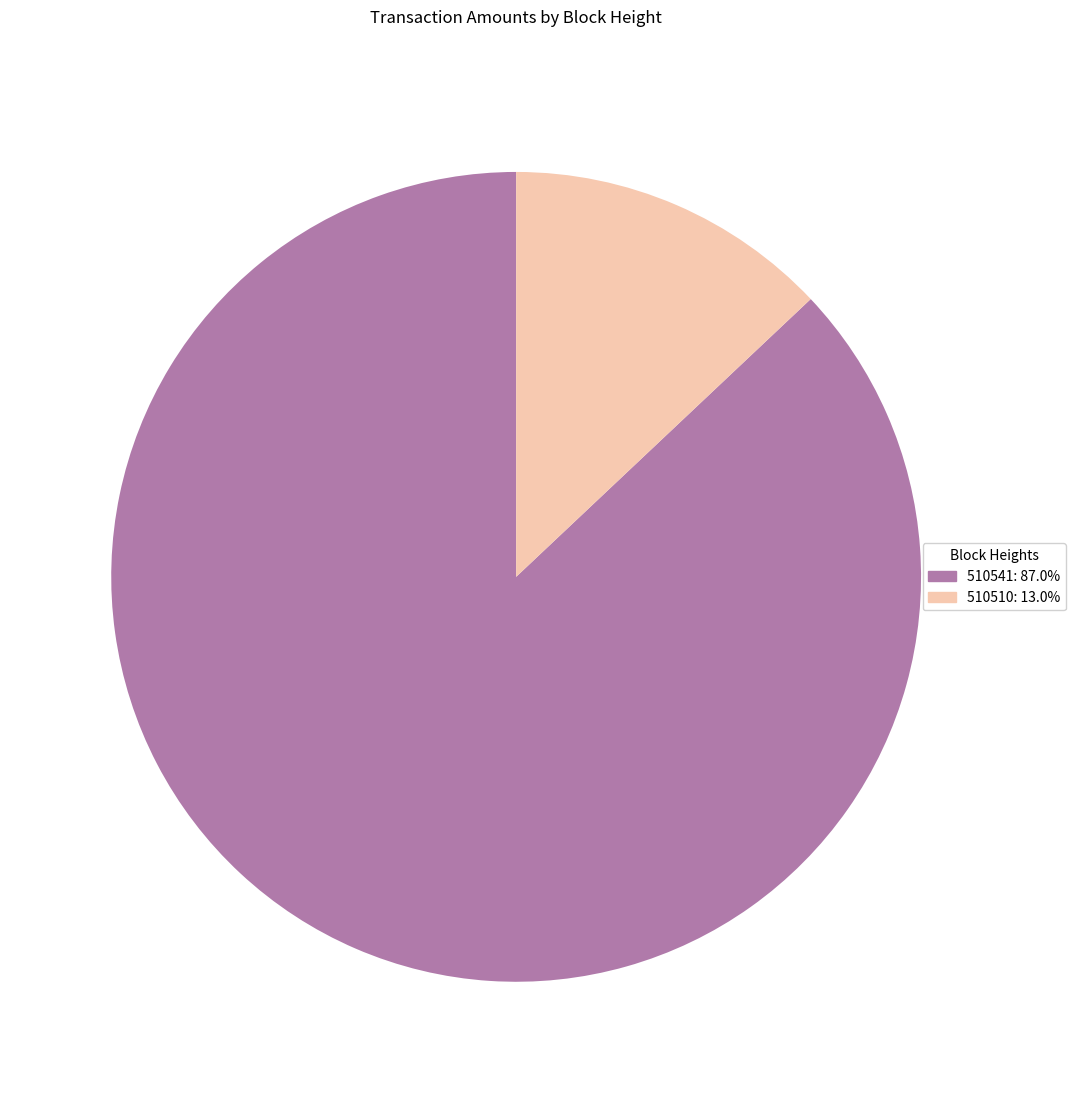

Does 510510: 13.0% account for over 50% of the chart?

No